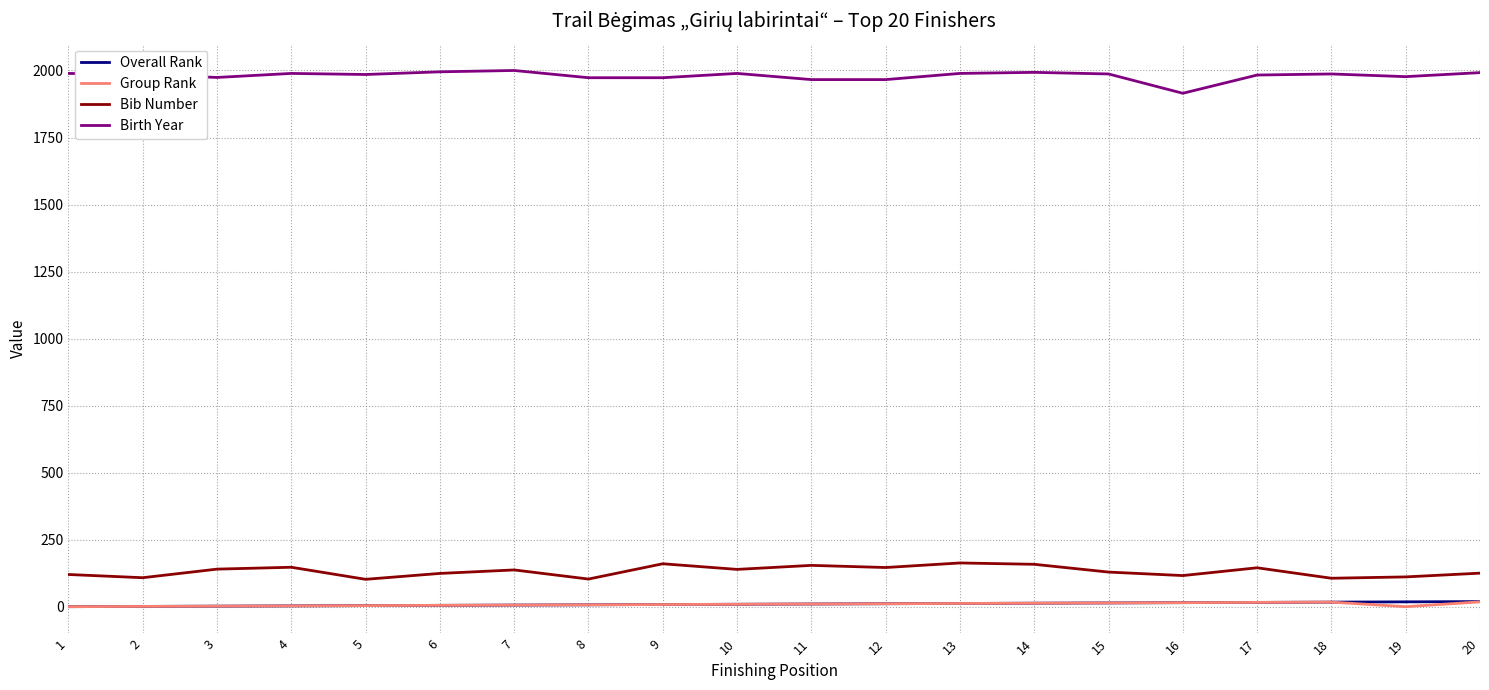

What is the sum of all Overall Rank values?

210